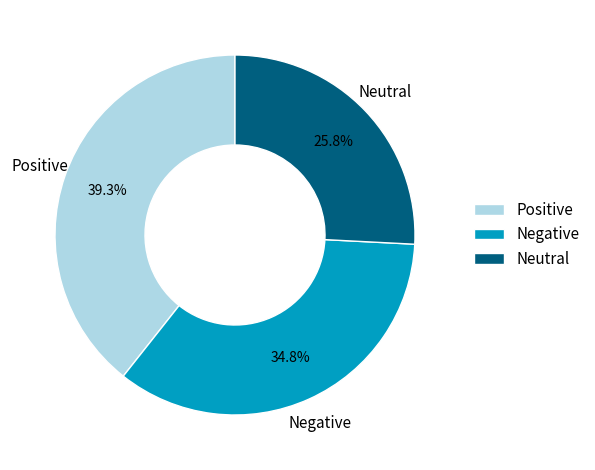

What portion of the pie excludes Positive?

60.7%